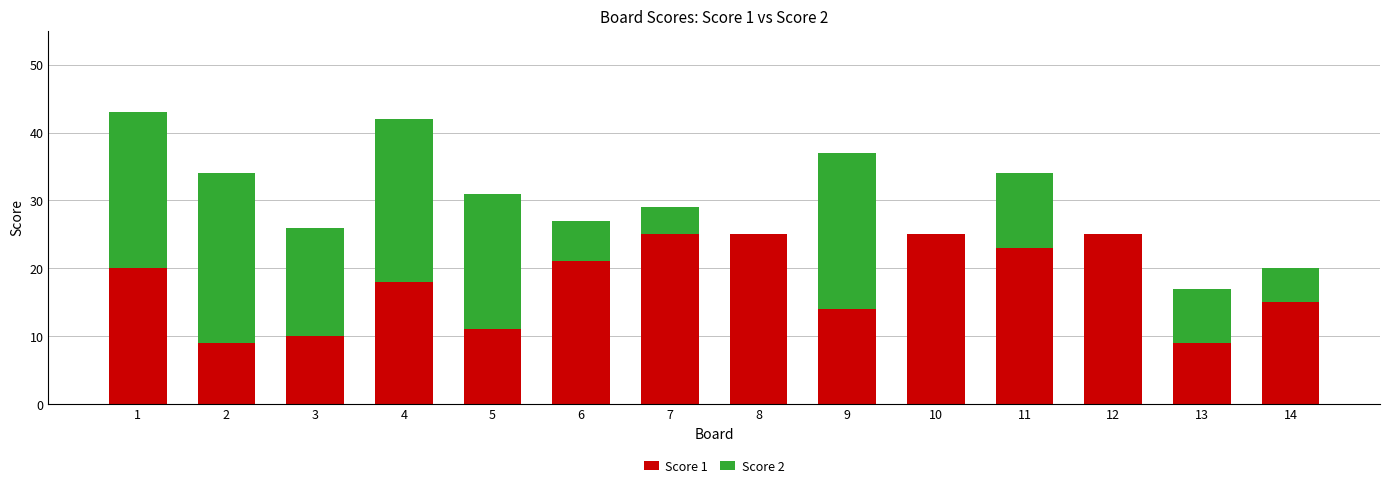

What is the total value across all series at 13?

17